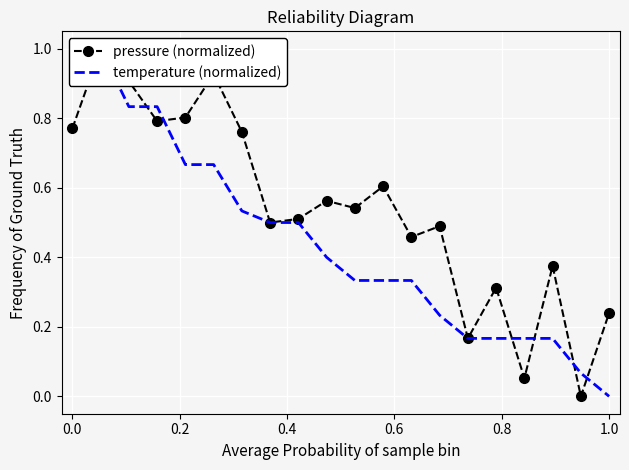

What is the sum of the pressure (normalized) values at 8 and 18?

0.5